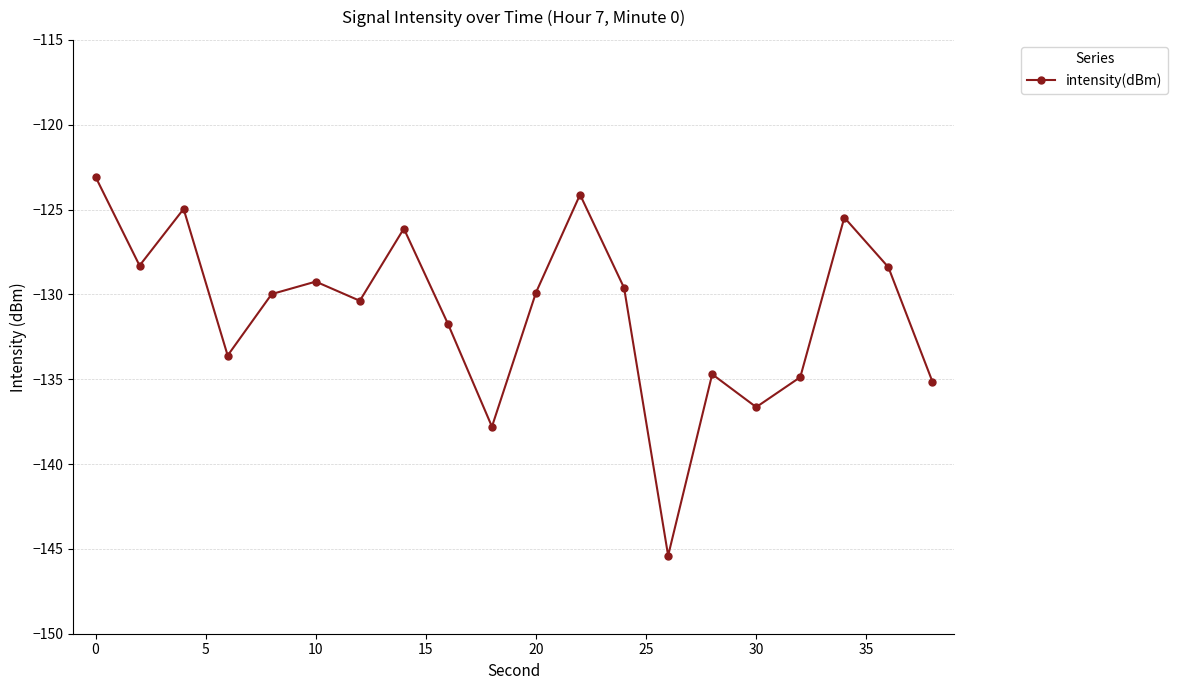

What is the minimum value shown in the chart?

-145.4